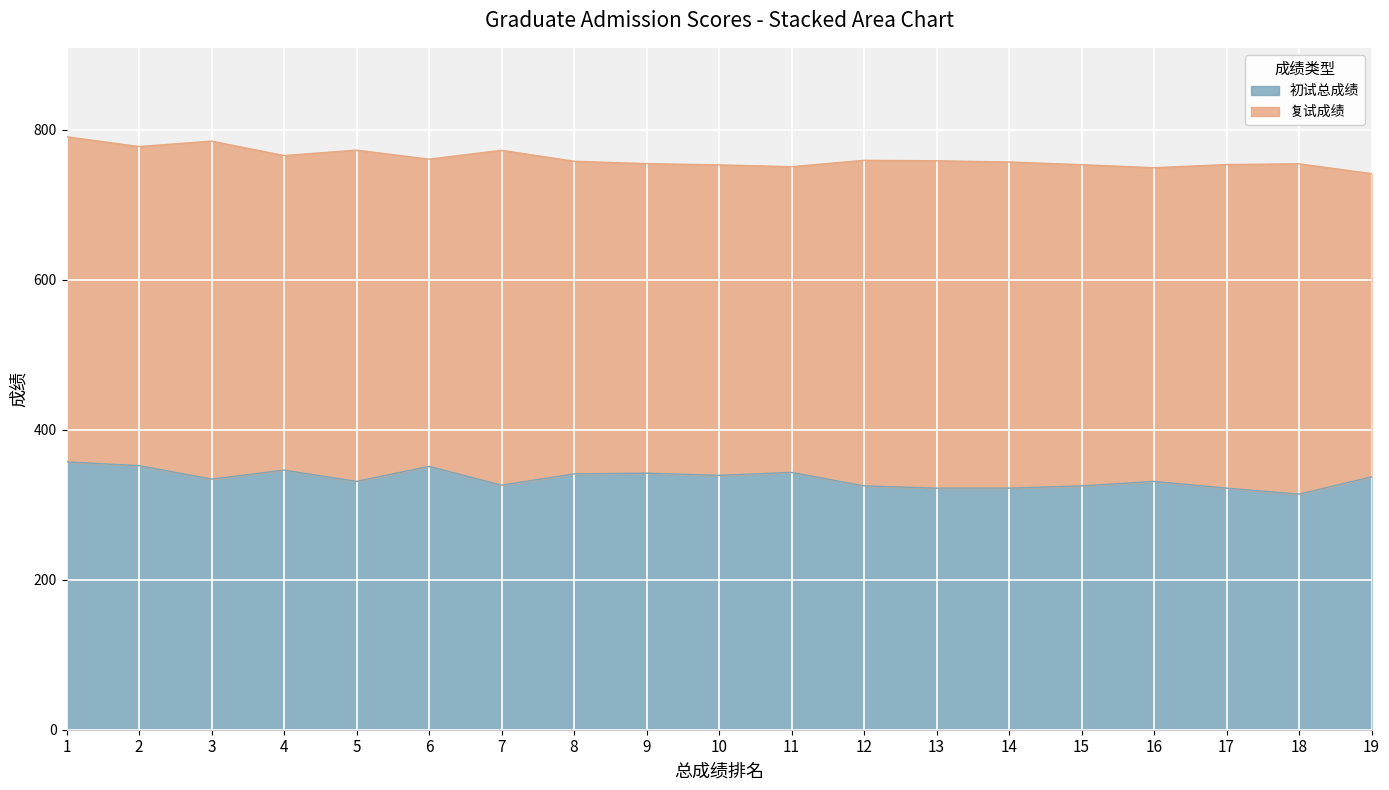

The value at 17 is 97. True or false?

False